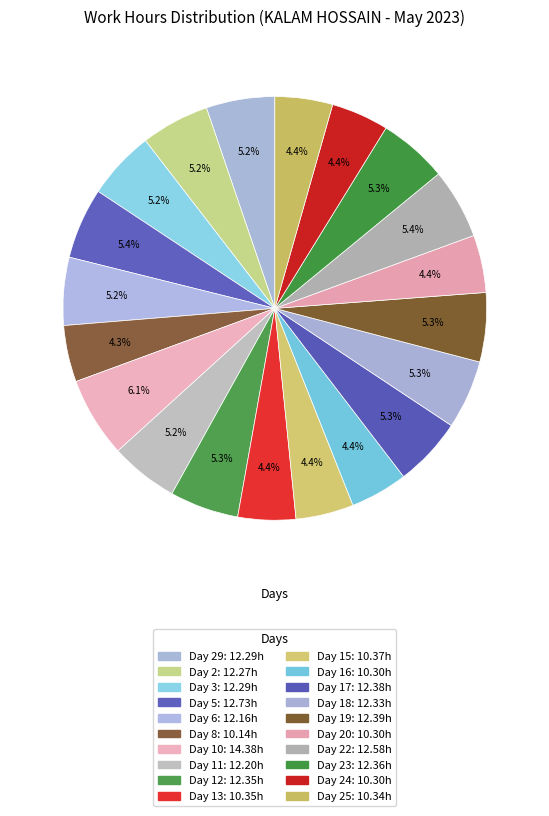

Which category has the smallest portion of the pie?

Day 8